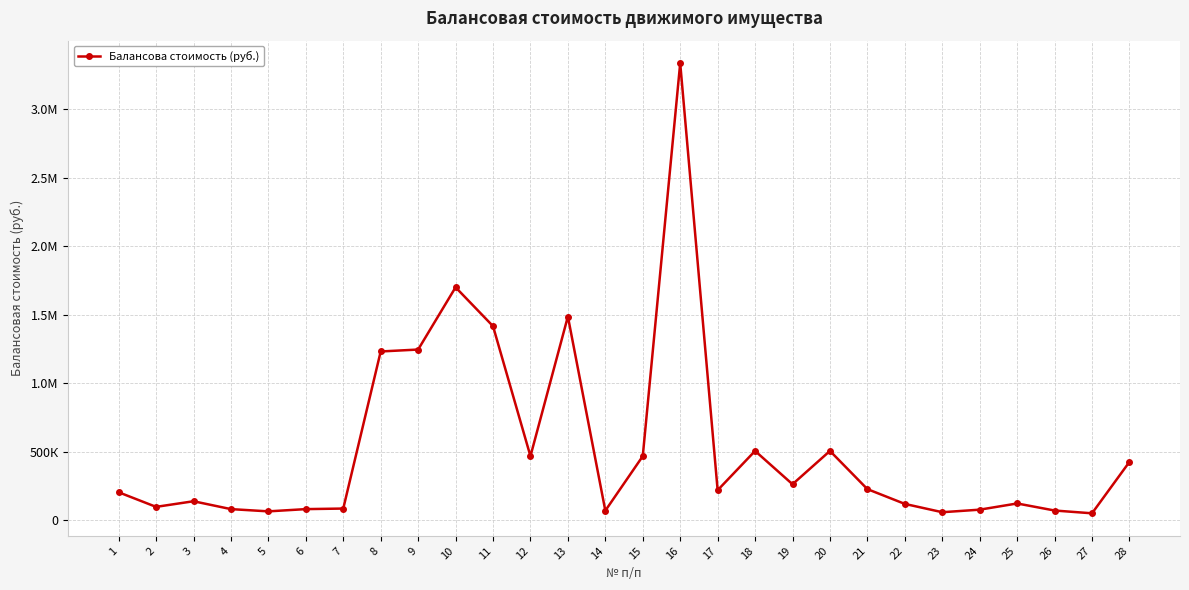

What is the change in value from 11 to 13?

+70300.0